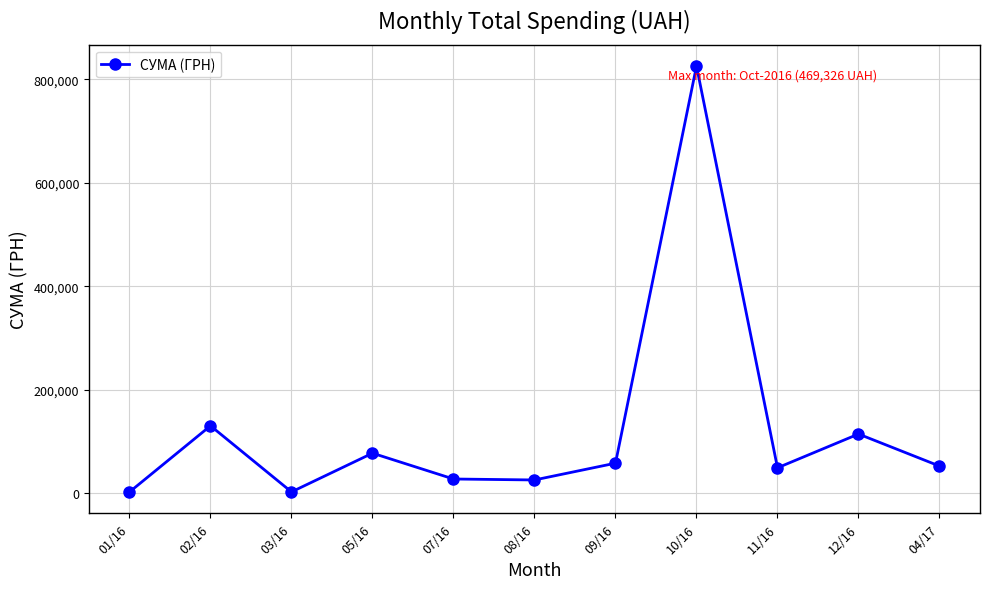

What is the difference between the maximum and minimum values?

823350.2